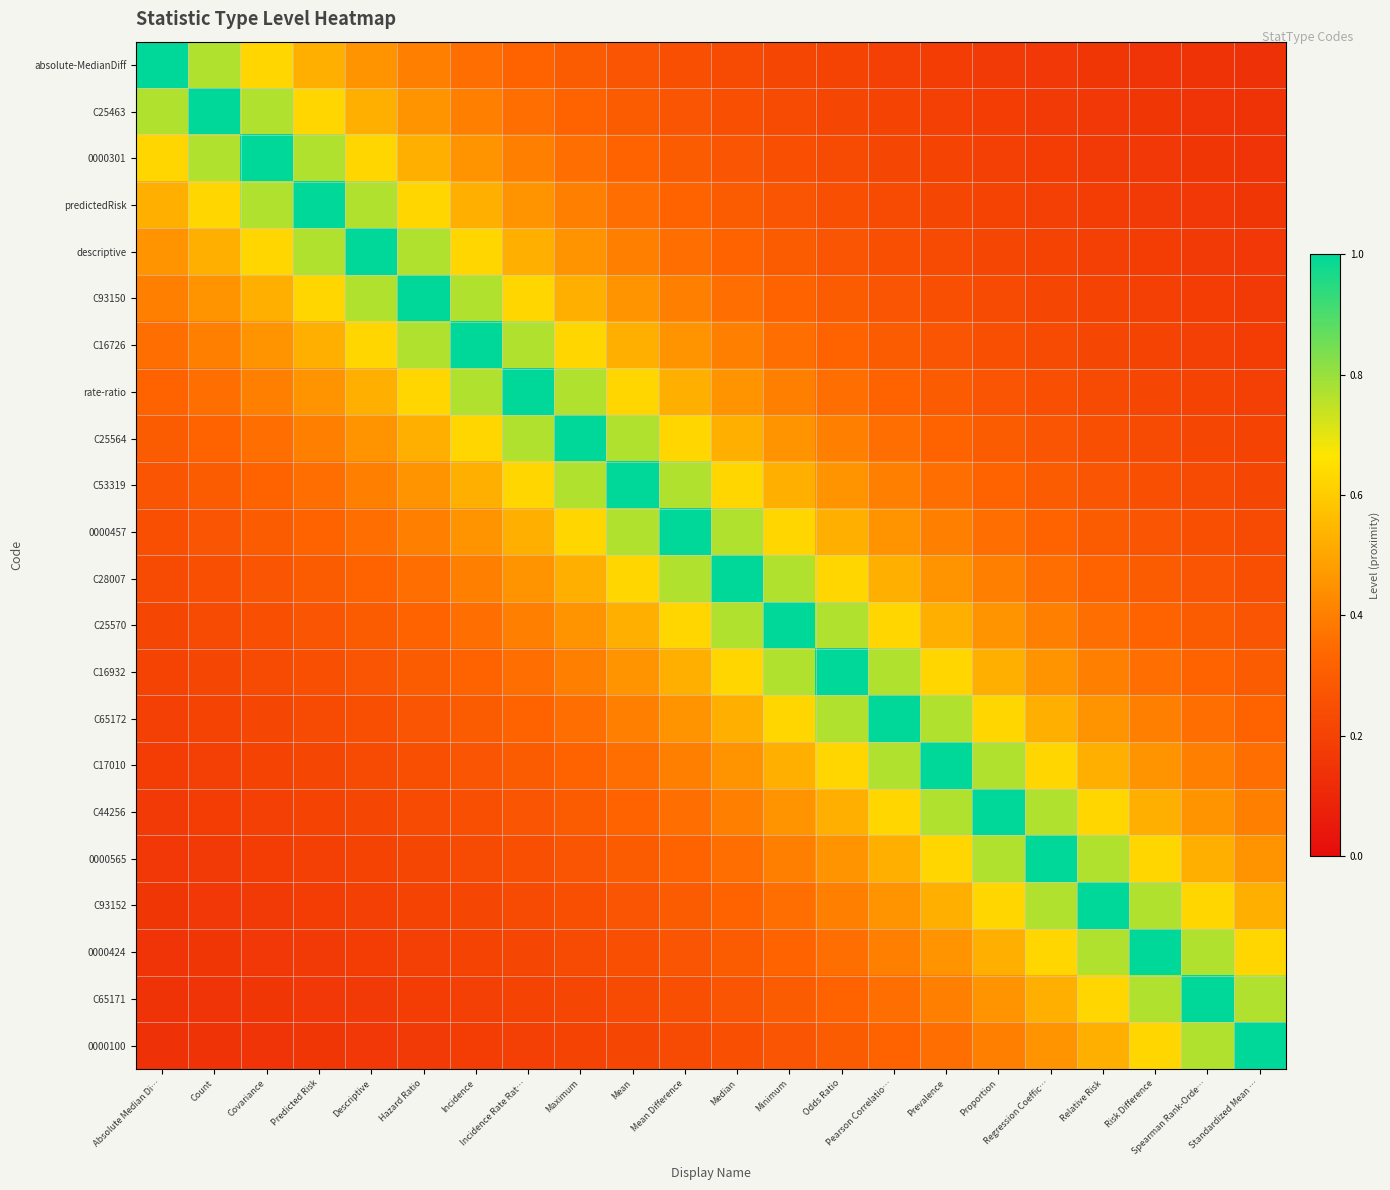

Reading left to right, transcribe all the data shown in this chart.

absolute-MedianDiff: Absolute Median Di…=1.0	Count=0.8	Covariance=0.6	Predicted Risk=0.5	Descriptive=0.5	Hazard Ratio=0.4	Incidence=0.4	Incidence Rate Rat…=0.3	Maximum=0.3	Mean=0.3	Mean Difference=0.2	Median=0.2	Minimum=0.2	Odds Ratio=0.2	Pearson Correlatio…=0.2	Prevalence=0.2	Proportion=0.2	Regression Coeffic…=0.2	Relative Risk=0.2	Risk Difference=0.1	Spearman Rank-Orde…=0.1	Standardized Mean …=0.1
C25463: Absolute Median Di…=0.8	Count=1.0	Covariance=0.8	Predicted Risk=0.6	Descriptive=0.5	Hazard Ratio=0.5	Incidence=0.4	Incidence Rate Rat…=0.4	Maximum=0.3	Mean=0.3	Mean Difference=0.3	Median=0.2	Minimum=0.2	Odds Ratio=0.2	Pearson Correlatio…=0.2	Prevalence=0.2	Proportion=0.2	Regression Coeffic…=0.2	Relative Risk=0.2	Risk Difference=0.2	Spearman Rank-Orde…=0.1	Standardized Mean …=0.1
0000301: Absolute Median Di…=0.6	Count=0.8	Covariance=1.0	Predicted Risk=0.8	Descriptive=0.6	Hazard Ratio=0.5	Incidence=0.5	Incidence Rate Rat…=0.4	Maximum=0.4	Mean=0.3	Mean Difference=0.3	Median=0.3	Minimum=0.2	Odds Ratio=0.2	Pearson Correlatio…=0.2	Prevalence=0.2	Proportion=0.2	Regression Coeffic…=0.2	Relative Risk=0.2	Risk Difference=0.2	Spearman Rank-Orde…=0.2	Standardized Mean …=0.1
predictedRisk: Absolute Median Di…=0.5	Count=0.6	Covariance=0.8	Predicted Risk=1.0	Descriptive=0.8	Hazard Ratio=0.6	Incidence=0.5	Incidence Rate Rat…=0.5	Maximum=0.4	Mean=0.4	Mean Difference=0.3	Median=0.3	Minimum=0.3	Odds Ratio=0.2	Pearson Correlatio…=0.2	Prevalence=0.2	Proportion=0.2	Regression Coeffic…=0.2	Relative Risk=0.2	Risk Difference=0.2	Spearman Rank-Orde…=0.2	Standardized Mean …=0.2
descriptive: Absolute Median Di…=0.5	Count=0.5	Covariance=0.6	Predicted Risk=0.8	Descriptive=1.0	Hazard Ratio=0.8	Incidence=0.6	Incidence Rate Rat…=0.5	Maximum=0.5	Mean=0.4	Mean Difference=0.4	Median=0.3	Minimum=0.3	Odds Ratio=0.3	Pearson Correlatio…=0.2	Prevalence=0.2	Proportion=0.2	Regression Coeffic…=0.2	Relative Risk=0.2	Risk Difference=0.2	Spearman Rank-Orde…=0.2	Standardized Mean …=0.2
C93150: Absolute Median Di…=0.4	Count=0.5	Covariance=0.5	Predicted Risk=0.6	Descriptive=0.8	Hazard Ratio=1.0	Incidence=0.8	Incidence Rate Rat…=0.6	Maximum=0.5	Mean=0.5	Mean Difference=0.4	Median=0.4	Minimum=0.3	Odds Ratio=0.3	Pearson Correlatio…=0.3	Prevalence=0.2	Proportion=0.2	Regression Coeffic…=0.2	Relative Risk=0.2	Risk Difference=0.2	Spearman Rank-Orde…=0.2	Standardized Mean …=0.2
C16726: Absolute Median Di…=0.4	Count=0.4	Covariance=0.5	Predicted Risk=0.5	Descriptive=0.6	Hazard Ratio=0.8	Incidence=1.0	Incidence Rate Rat…=0.8	Maximum=0.6	Mean=0.5	Mean Difference=0.5	Median=0.4	Minimum=0.4	Odds Ratio=0.3	Pearson Correlatio…=0.3	Prevalence=0.3	Proportion=0.2	Regression Coeffic…=0.2	Relative Risk=0.2	Risk Difference=0.2	Spearman Rank-Orde…=0.2	Standardized Mean …=0.2
rate-ratio: Absolute Median Di…=0.3	Count=0.4	Covariance=0.4	Predicted Risk=0.5	Descriptive=0.5	Hazard Ratio=0.6	Incidence=0.8	Incidence Rate Rat…=1.0	Maximum=0.8	Mean=0.6	Mean Difference=0.5	Median=0.5	Minimum=0.4	Odds Ratio=0.4	Pearson Correlatio…=0.3	Prevalence=0.3	Proportion=0.3	Regression Coeffic…=0.2	Relative Risk=0.2	Risk Difference=0.2	Spearman Rank-Orde…=0.2	Standardized Mean …=0.2
C25564: Absolute Median Di…=0.3	Count=0.3	Covariance=0.4	Predicted Risk=0.4	Descriptive=0.5	Hazard Ratio=0.5	Incidence=0.6	Incidence Rate Rat…=0.8	Maximum=1.0	Mean=0.8	Mean Difference=0.6	Median=0.5	Minimum=0.5	Odds Ratio=0.4	Pearson Correlatio…=0.4	Prevalence=0.3	Proportion=0.3	Regression Coeffic…=0.3	Relative Risk=0.2	Risk Difference=0.2	Spearman Rank-Orde…=0.2	Standardized Mean …=0.2
C53319: Absolute Median Di…=0.3	Count=0.3	Covariance=0.3	Predicted Risk=0.4	Descriptive=0.4	Hazard Ratio=0.5	Incidence=0.5	Incidence Rate Rat…=0.6	Maximum=0.8	Mean=1.0	Mean Difference=0.8	Median=0.6	Minimum=0.5	Odds Ratio=0.5	Pearson Correlatio…=0.4	Prevalence=0.4	Proportion=0.3	Regression Coeffic…=0.3	Relative Risk=0.3	Risk Difference=0.2	Spearman Rank-Orde…=0.2	Standardized Mean …=0.2
0000457: Absolute Median Di…=0.2	Count=0.3	Covariance=0.3	Predicted Risk=0.3	Descriptive=0.4	Hazard Ratio=0.4	Incidence=0.5	Incidence Rate Rat…=0.5	Maximum=0.6	Mean=0.8	Mean Difference=1.0	Median=0.8	Minimum=0.6	Odds Ratio=0.5	Pearson Correlatio…=0.5	Prevalence=0.4	Proportion=0.4	Regression Coeffic…=0.3	Relative Risk=0.3	Risk Difference=0.3	Spearman Rank-Orde…=0.2	Standardized Mean …=0.2
C28007: Absolute Median Di…=0.2	Count=0.2	Covariance=0.3	Predicted Risk=0.3	Descriptive=0.3	Hazard Ratio=0.4	Incidence=0.4	Incidence Rate Rat…=0.5	Maximum=0.5	Mean=0.6	Mean Difference=0.8	Median=1.0	Minimum=0.8	Odds Ratio=0.6	Pearson Correlatio…=0.5	Prevalence=0.5	Proportion=0.4	Regression Coeffic…=0.4	Relative Risk=0.3	Risk Difference=0.3	Spearman Rank-Orde…=0.3	Standardized Mean …=0.2
C25570: Absolute Median Di…=0.2	Count=0.2	Covariance=0.2	Predicted Risk=0.3	Descriptive=0.3	Hazard Ratio=0.3	Incidence=0.4	Incidence Rate Rat…=0.4	Maximum=0.5	Mean=0.5	Mean Difference=0.6	Median=0.8	Minimum=1.0	Odds Ratio=0.8	Pearson Correlatio…=0.6	Prevalence=0.5	Proportion=0.5	Regression Coeffic…=0.4	Relative Risk=0.4	Risk Difference=0.3	Spearman Rank-Orde…=0.3	Standardized Mean …=0.3
C16932: Absolute Median Di…=0.2	Count=0.2	Covariance=0.2	Predicted Risk=0.2	Descriptive=0.3	Hazard Ratio=0.3	Incidence=0.3	Incidence Rate Rat…=0.4	Maximum=0.4	Mean=0.5	Mean Difference=0.5	Median=0.6	Minimum=0.8	Odds Ratio=1.0	Pearson Correlatio…=0.8	Prevalence=0.6	Proportion=0.5	Regression Coeffic…=0.5	Relative Risk=0.4	Risk Difference=0.4	Spearman Rank-Orde…=0.3	Standardized Mean …=0.3
C65172: Absolute Median Di…=0.2	Count=0.2	Covariance=0.2	Predicted Risk=0.2	Descriptive=0.2	Hazard Ratio=0.3	Incidence=0.3	Incidence Rate Rat…=0.3	Maximum=0.4	Mean=0.4	Mean Difference=0.5	Median=0.5	Minimum=0.6	Odds Ratio=0.8	Pearson Correlatio…=1.0	Prevalence=0.8	Proportion=0.6	Regression Coeffic…=0.5	Relative Risk=0.5	Risk Difference=0.4	Spearman Rank-Orde…=0.4	Standardized Mean …=0.3
C17010: Absolute Median Di…=0.2	Count=0.2	Covariance=0.2	Predicted Risk=0.2	Descriptive=0.2	Hazard Ratio=0.2	Incidence=0.3	Incidence Rate Rat…=0.3	Maximum=0.3	Mean=0.4	Mean Difference=0.4	Median=0.5	Minimum=0.5	Odds Ratio=0.6	Pearson Correlatio…=0.8	Prevalence=1.0	Proportion=0.8	Regression Coeffic…=0.6	Relative Risk=0.5	Risk Difference=0.5	Spearman Rank-Orde…=0.4	Standardized Mean …=0.4
C44256: Absolute Median Di…=0.2	Count=0.2	Covariance=0.2	Predicted Risk=0.2	Descriptive=0.2	Hazard Ratio=0.2	Incidence=0.2	Incidence Rate Rat…=0.3	Maximum=0.3	Mean=0.3	Mean Difference=0.4	Median=0.4	Minimum=0.5	Odds Ratio=0.5	Pearson Correlatio…=0.6	Prevalence=0.8	Proportion=1.0	Regression Coeffic…=0.8	Relative Risk=0.6	Risk Difference=0.5	Spearman Rank-Orde…=0.5	Standardized Mean …=0.4
0000565: Absolute Median Di…=0.2	Count=0.2	Covariance=0.2	Predicted Risk=0.2	Descriptive=0.2	Hazard Ratio=0.2	Incidence=0.2	Incidence Rate Rat…=0.2	Maximum=0.3	Mean=0.3	Mean Difference=0.3	Median=0.4	Minimum=0.4	Odds Ratio=0.5	Pearson Correlatio…=0.5	Prevalence=0.6	Proportion=0.8	Regression Coeffic…=1.0	Relative Risk=0.8	Risk Difference=0.6	Spearman Rank-Orde…=0.5	Standardized Mean …=0.5
C93152: Absolute Median Di…=0.2	Count=0.2	Covariance=0.2	Predicted Risk=0.2	Descriptive=0.2	Hazard Ratio=0.2	Incidence=0.2	Incidence Rate Rat…=0.2	Maximum=0.2	Mean=0.3	Mean Difference=0.3	Median=0.3	Minimum=0.4	Odds Ratio=0.4	Pearson Correlatio…=0.5	Prevalence=0.5	Proportion=0.6	Regression Coeffic…=0.8	Relative Risk=1.0	Risk Difference=0.8	Spearman Rank-Orde…=0.6	Standardized Mean …=0.5
0000424: Absolute Median Di…=0.1	Count=0.2	Covariance=0.2	Predicted Risk=0.2	Descriptive=0.2	Hazard Ratio=0.2	Incidence=0.2	Incidence Rate Rat…=0.2	Maximum=0.2	Mean=0.2	Mean Difference=0.3	Median=0.3	Minimum=0.3	Odds Ratio=0.4	Pearson Correlatio…=0.4	Prevalence=0.5	Proportion=0.5	Regression Coeffic…=0.6	Relative Risk=0.8	Risk Difference=1.0	Spearman Rank-Orde…=0.8	Standardized Mean …=0.6
C65171: Absolute Median Di…=0.1	Count=0.1	Covariance=0.2	Predicted Risk=0.2	Descriptive=0.2	Hazard Ratio=0.2	Incidence=0.2	Incidence Rate Rat…=0.2	Maximum=0.2	Mean=0.2	Mean Difference=0.2	Median=0.3	Minimum=0.3	Odds Ratio=0.3	Pearson Correlatio…=0.4	Prevalence=0.4	Proportion=0.5	Regression Coeffic…=0.5	Relative Risk=0.6	Risk Difference=0.8	Spearman Rank-Orde…=1.0	Standardized Mean …=0.8
0000100: Absolute Median Di…=0.1	Count=0.1	Covariance=0.1	Predicted Risk=0.2	Descriptive=0.2	Hazard Ratio=0.2	Incidence=0.2	Incidence Rate Rat…=0.2	Maximum=0.2	Mean=0.2	Mean Difference=0.2	Median=0.2	Minimum=0.3	Odds Ratio=0.3	Pearson Correlatio…=0.3	Prevalence=0.4	Proportion=0.4	Regression Coeffic…=0.5	Relative Risk=0.5	Risk Difference=0.6	Spearman Rank-Orde…=0.8	Standardized Mean …=1.0